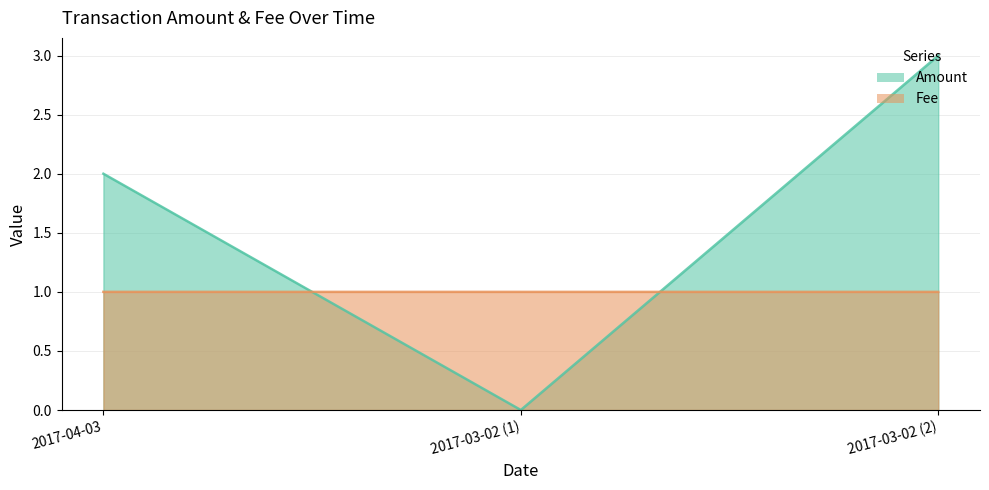

What is the value of the Fee point at the 1st from the left?

1.0